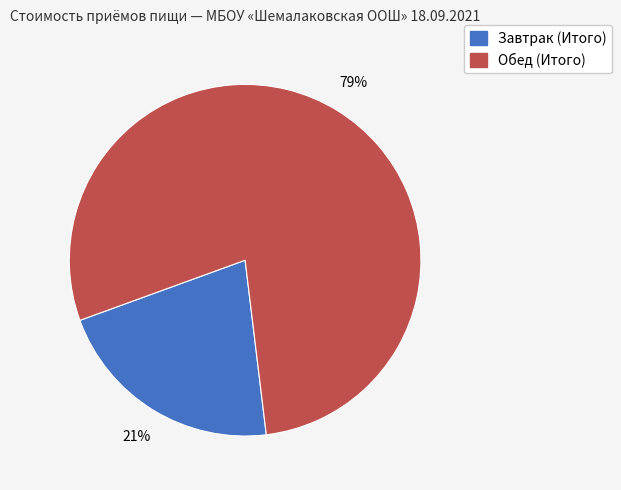

How many slices are in this pie chart?

2